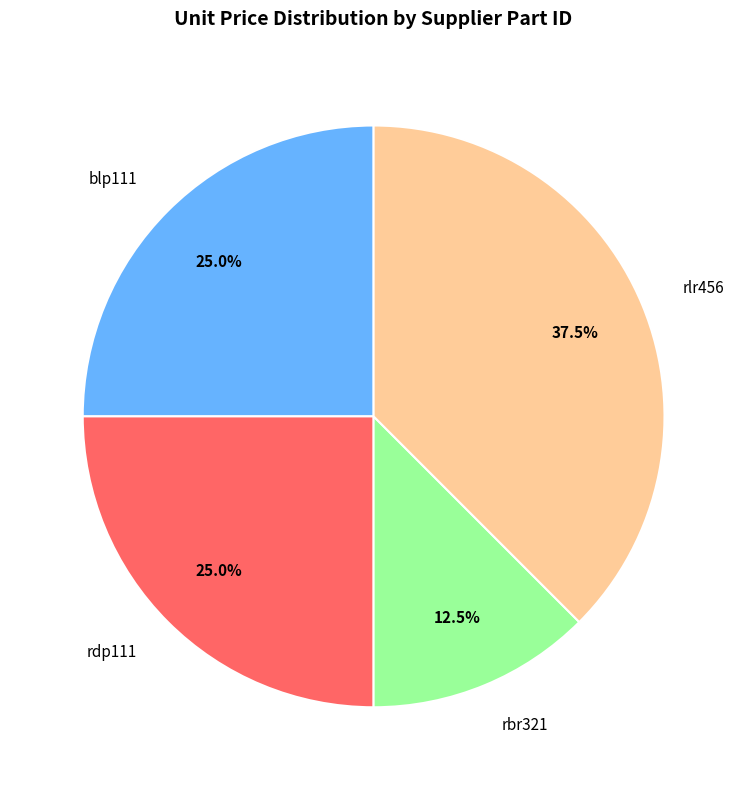

To the nearest percent, what is the average slice percentage?

25%